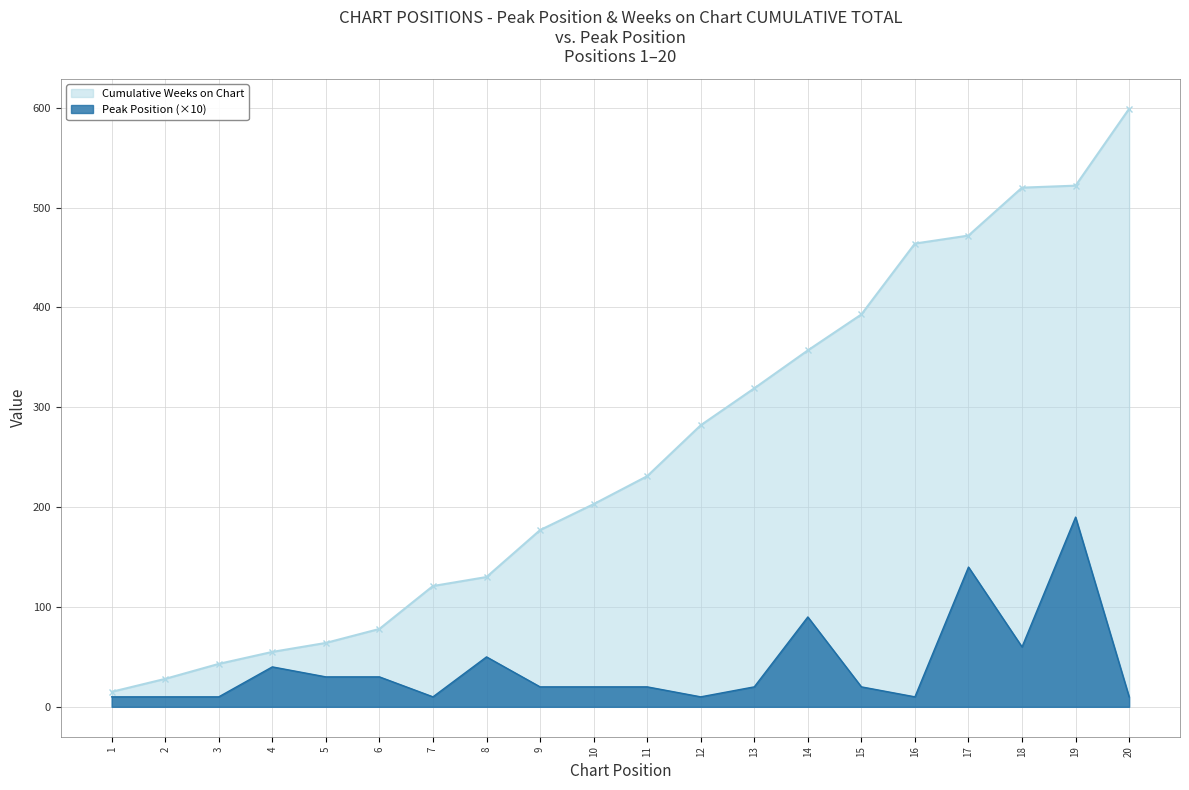

Where is the first local minimum?

7